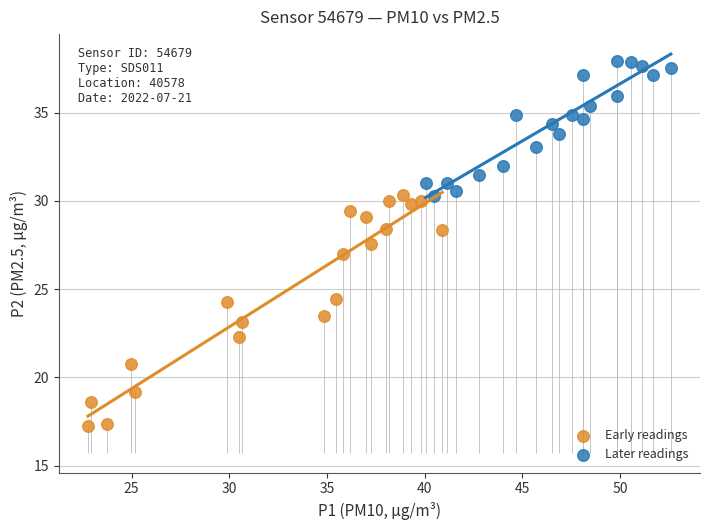

Which series has the widest spread of Y values?

Early readings